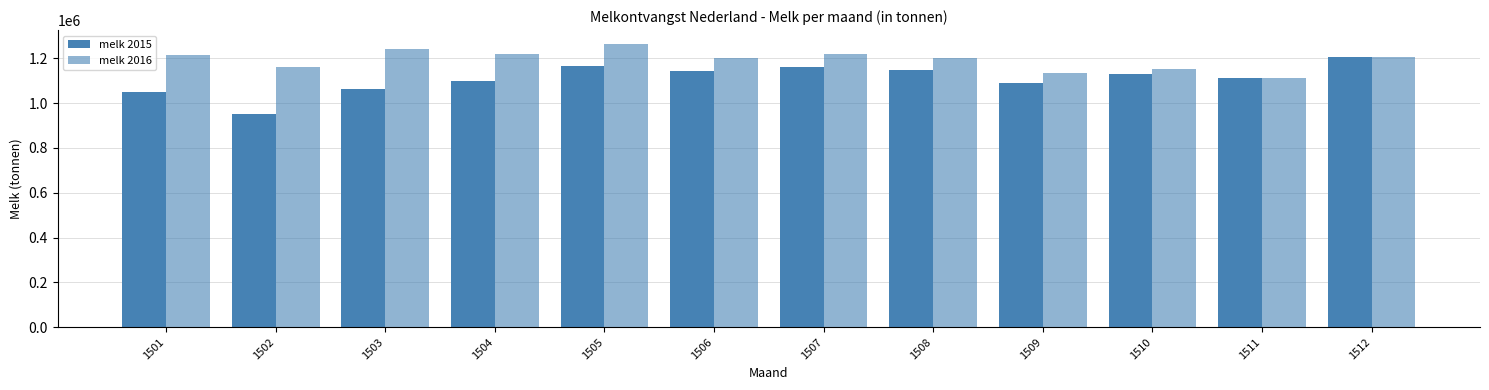

Which label corresponds to the smallest value in the chart?

1502